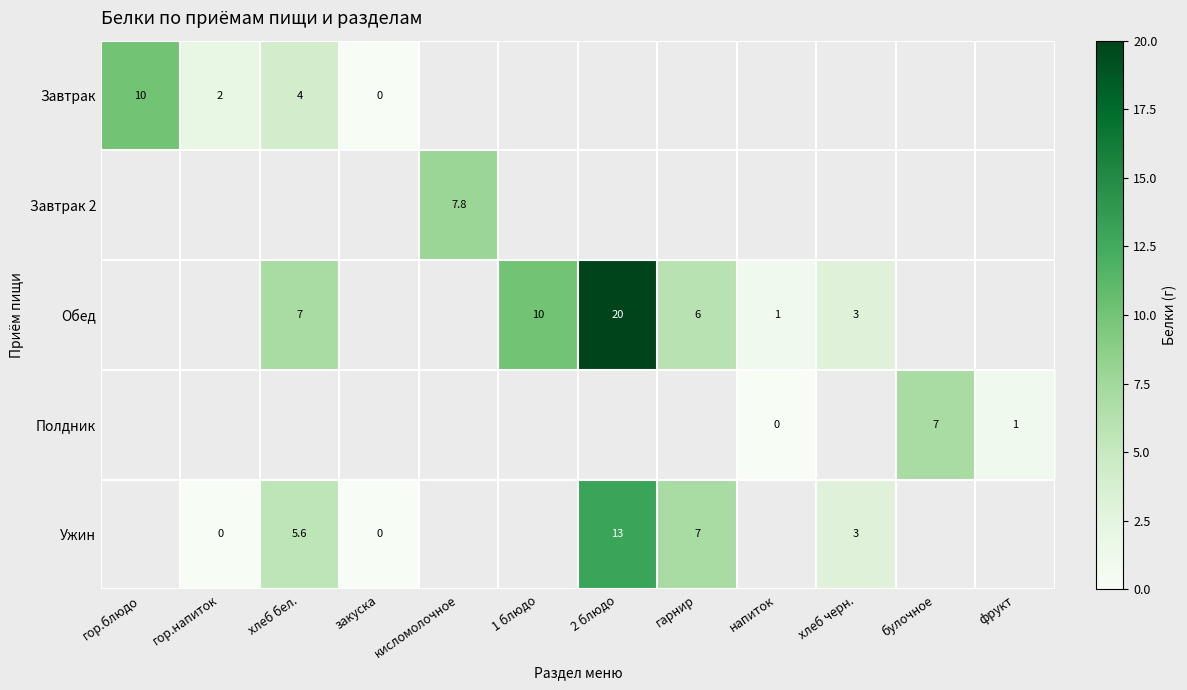

Read the Завтрак value at гор.напиток.

2.0